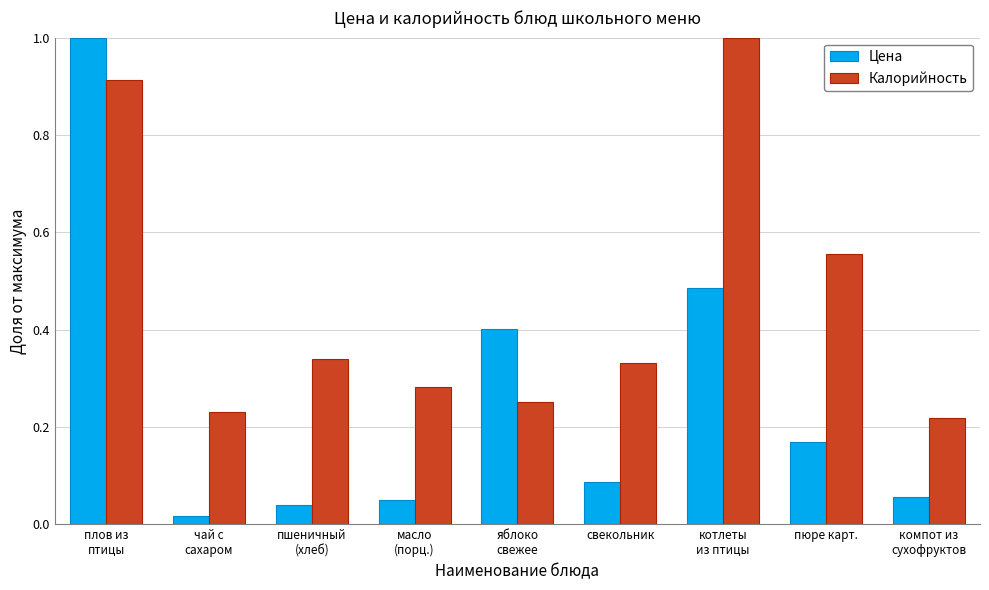

How many bars are there in total?

18